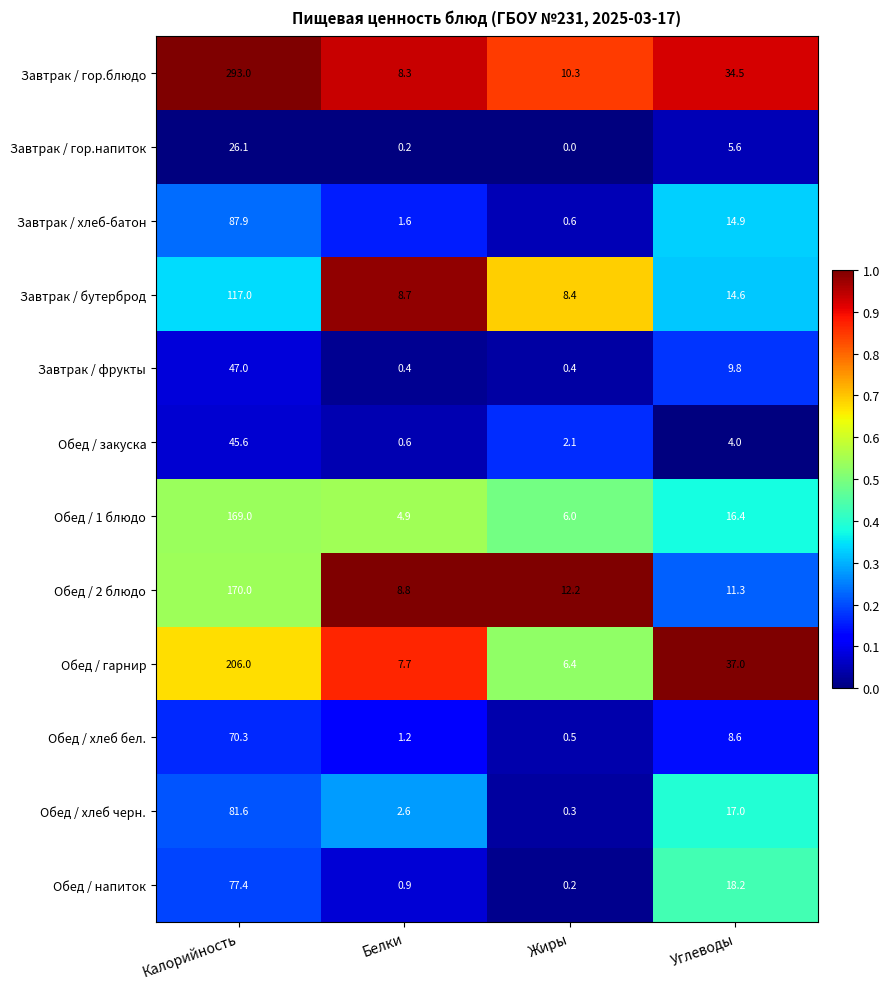

Count the number of categories in the chart.

4